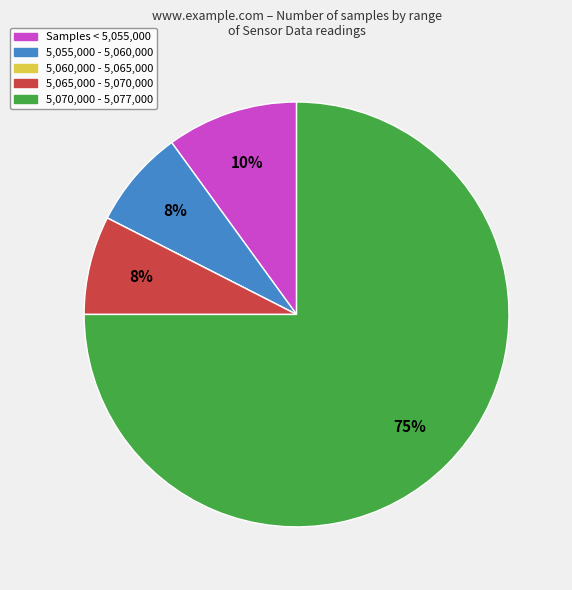

Is there any slice that represents more than half of the pie?

Yes